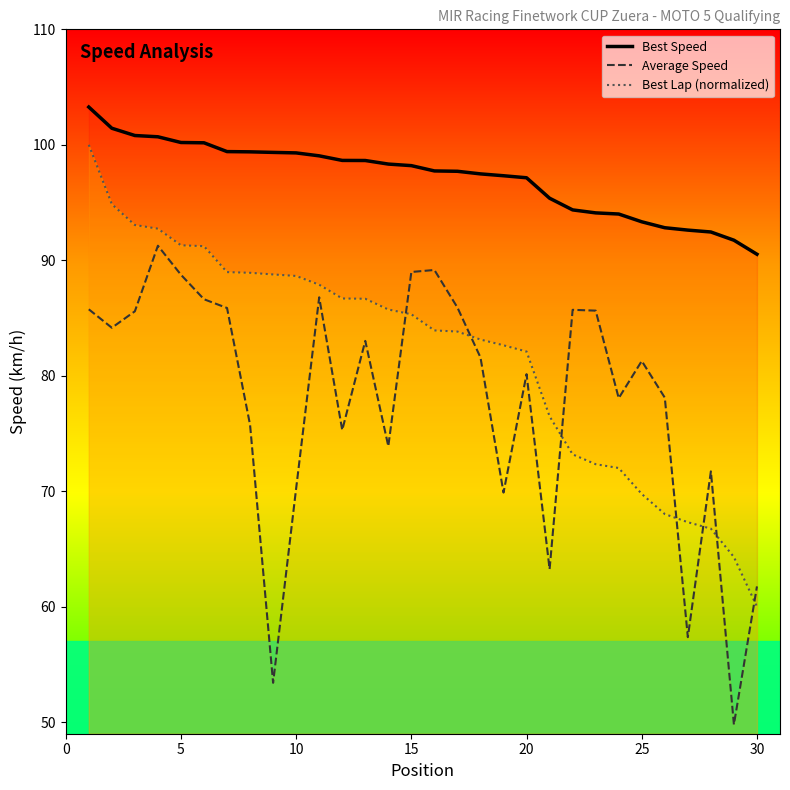

At 20, list the series in order from largest to smallest.

Best Speed, Best Lap (normalized), Average Speed